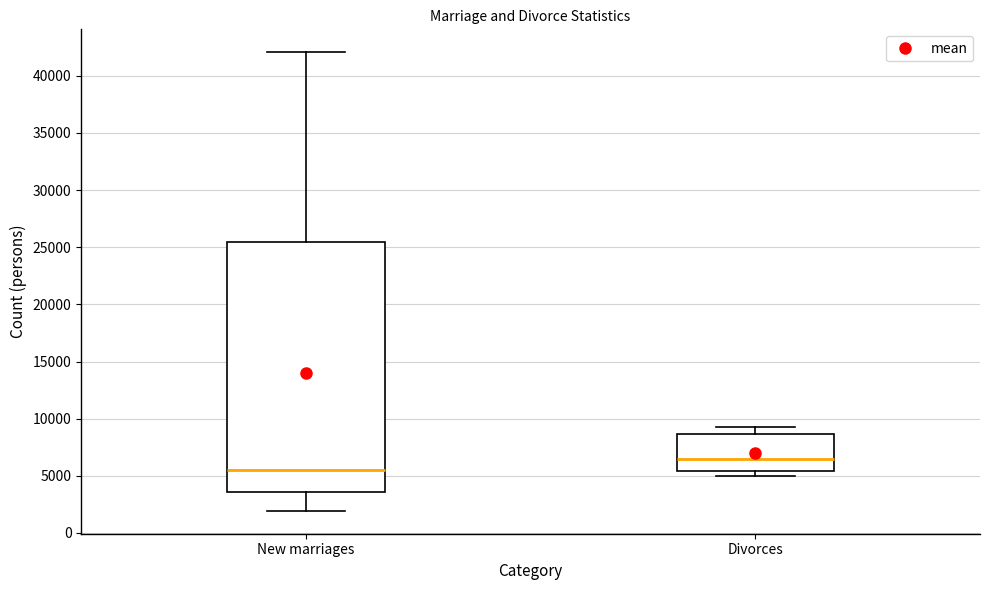

Which box is the tallest, from its lower edge to its upper edge?

New marriages